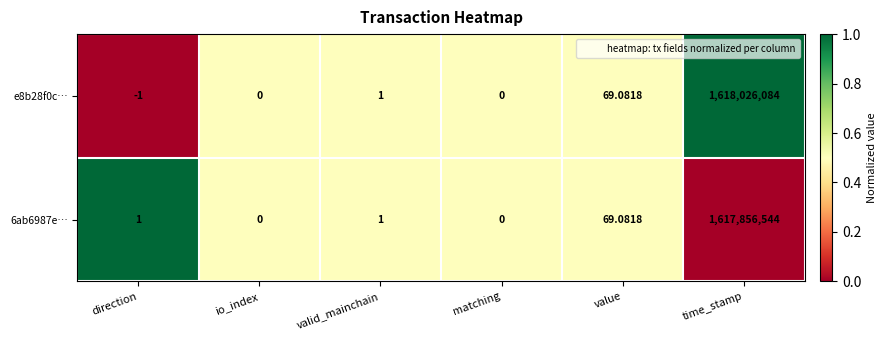

At which category does the chart reach its minimum across all series?

direction